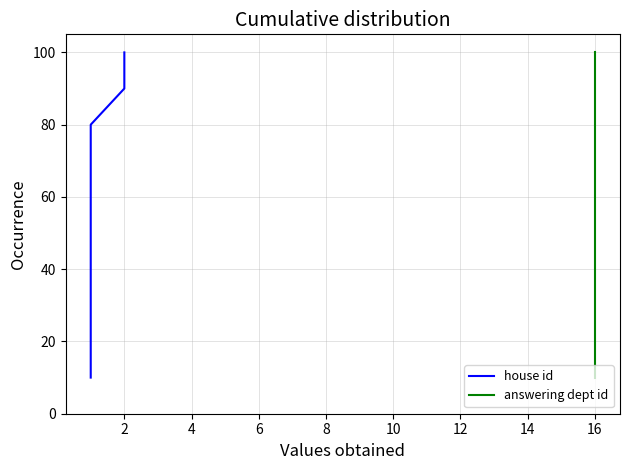

Count the answering dept id values in the range 30 to 80.

6